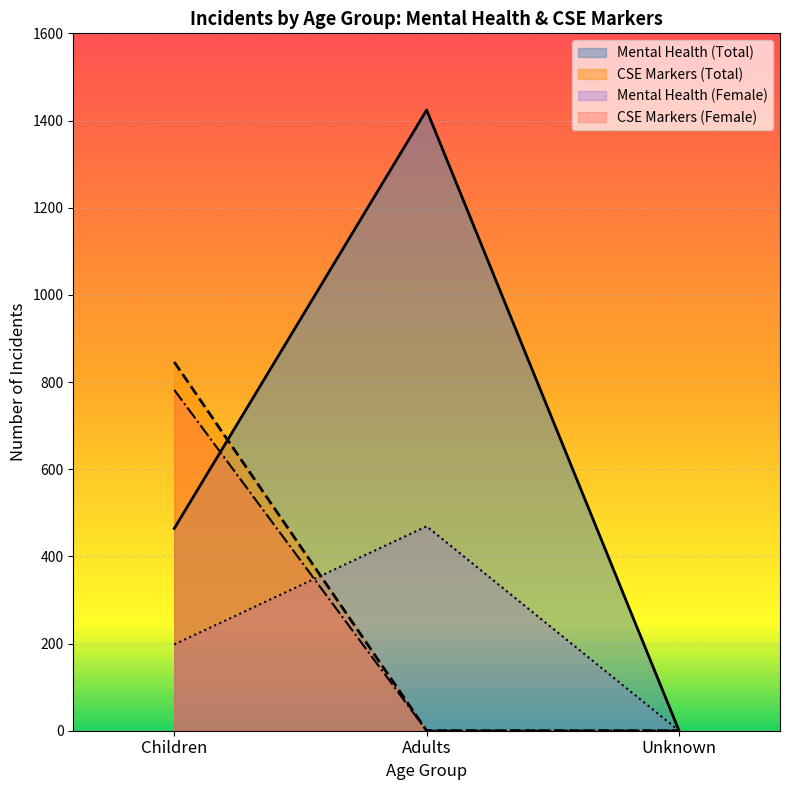

Count the number of data series in this chart.

4